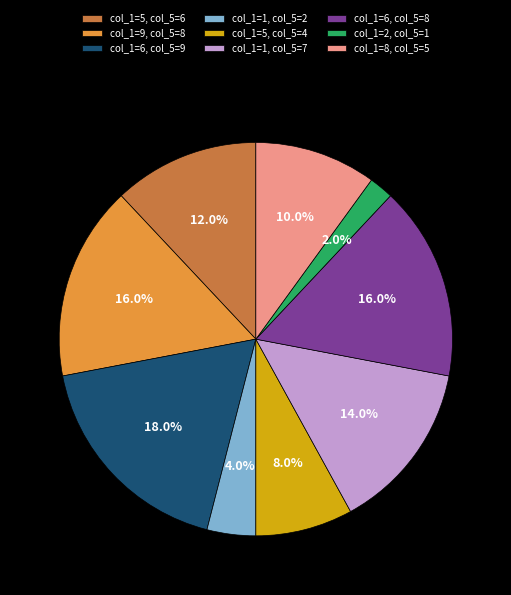

Which has a higher value, col_1=8, col_5=5 or col_1=5, col_5=6?

col_1=5, col_5=6